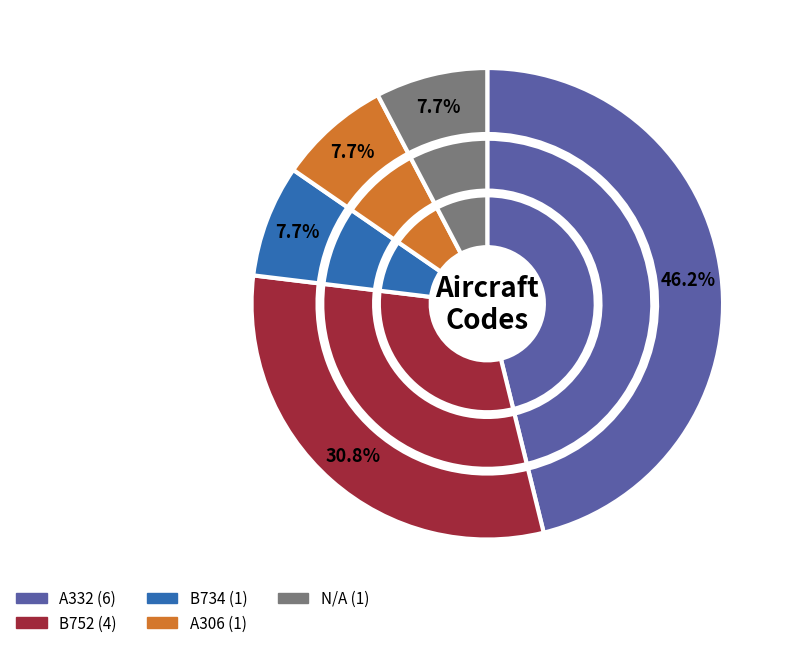

Which category has the smallest portion of the pie?

B734